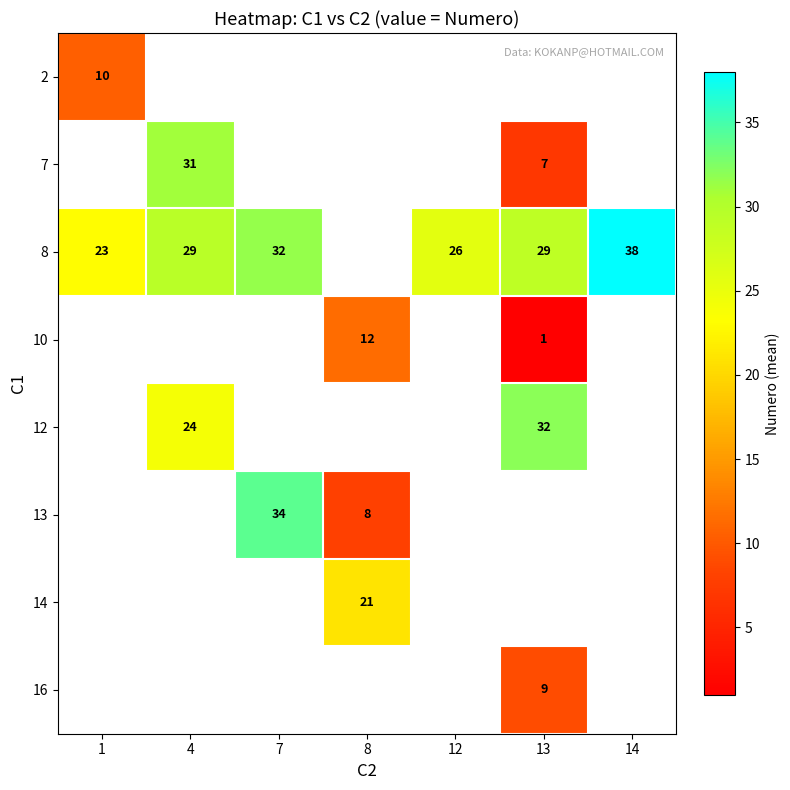

Is it true that 14 equals 5.6 at 8?

False